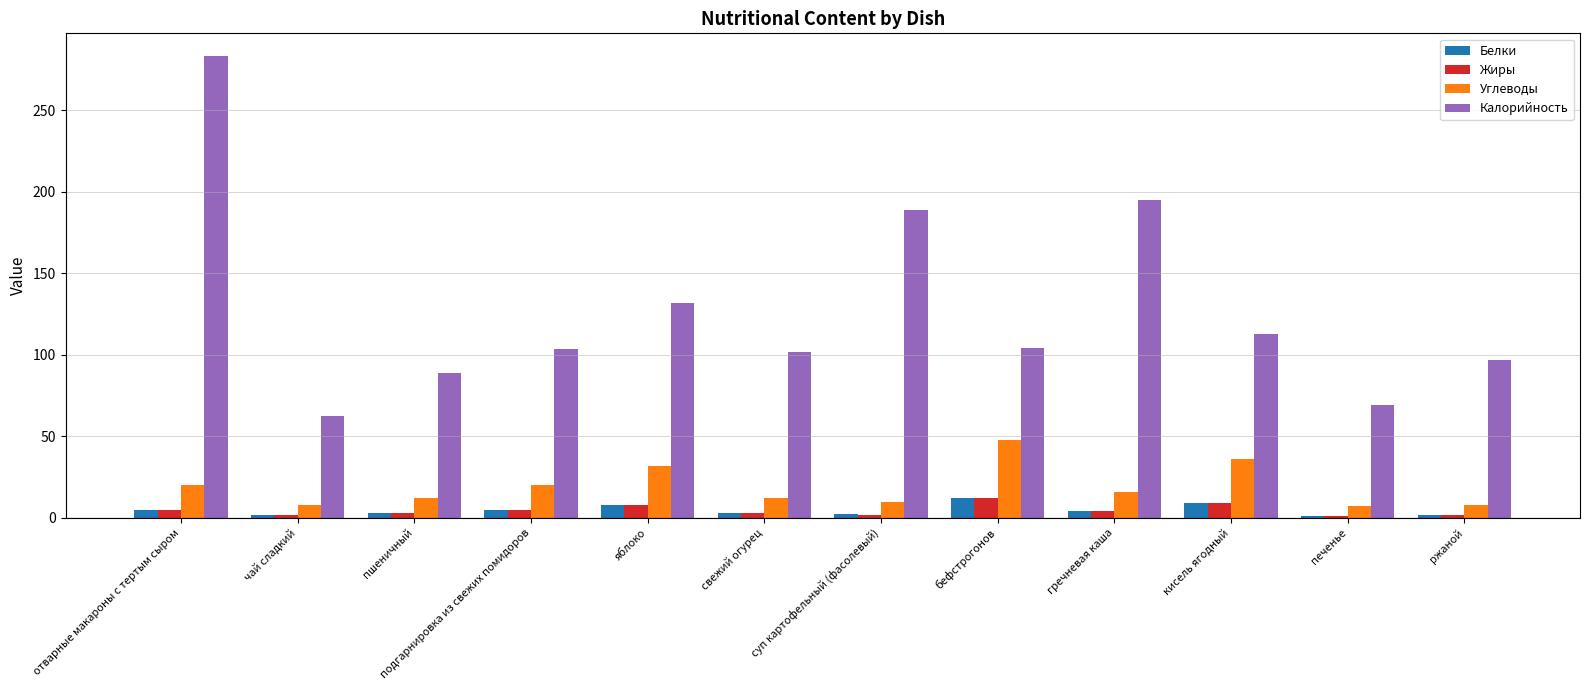

What is the value of the Углеводы bar at the 2nd from the left?

8.0